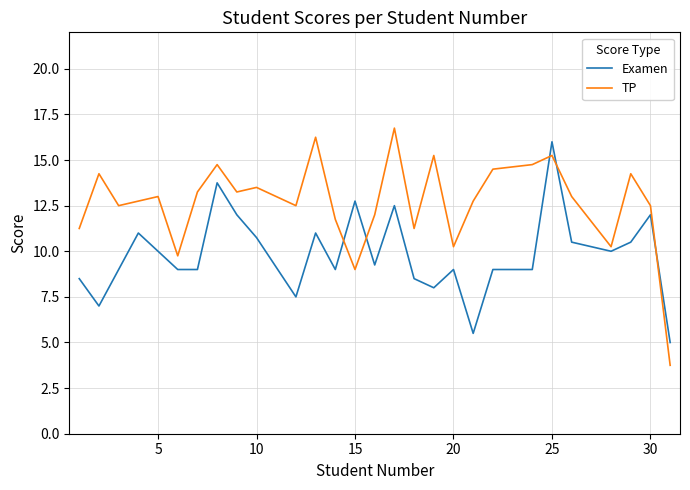

Which series has the largest total across all categories?

TP